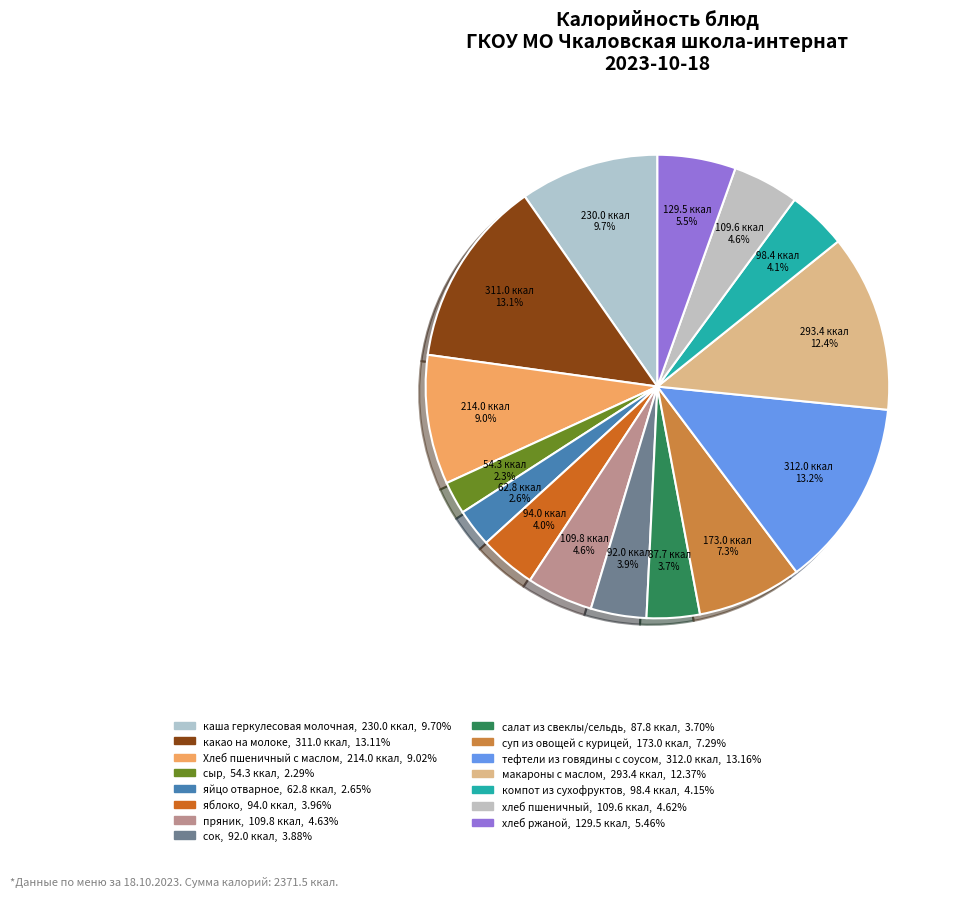

What is the change in value from салат из свеклы/сельдь to тефтели из говядины с соусом?

+224.2